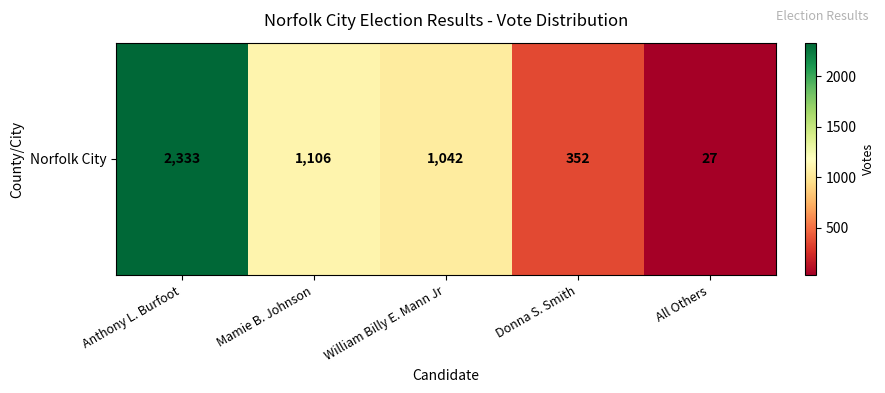

What is the ratio of the value at Anthony L. Burfoot to the value at Mamie B. Johnson?

2.1